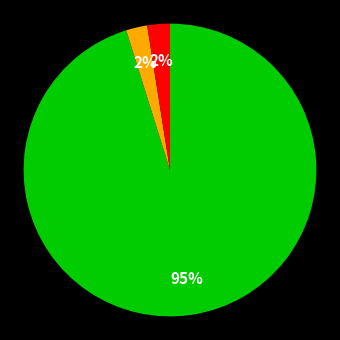

To the nearest percent, what is the average slice percentage?

33%